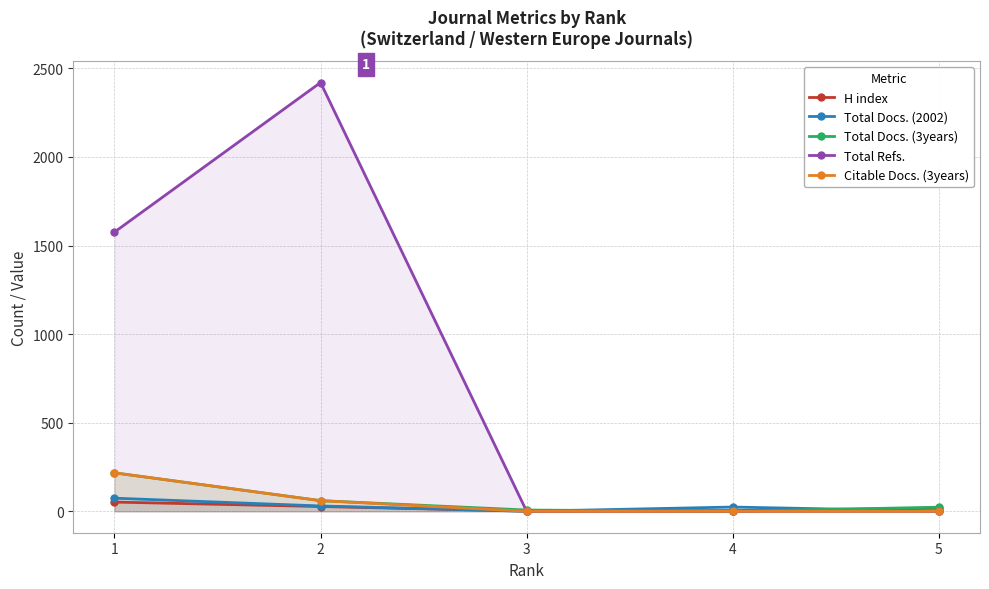

Where is Total Docs. (3years) nearest to the value 108?

2